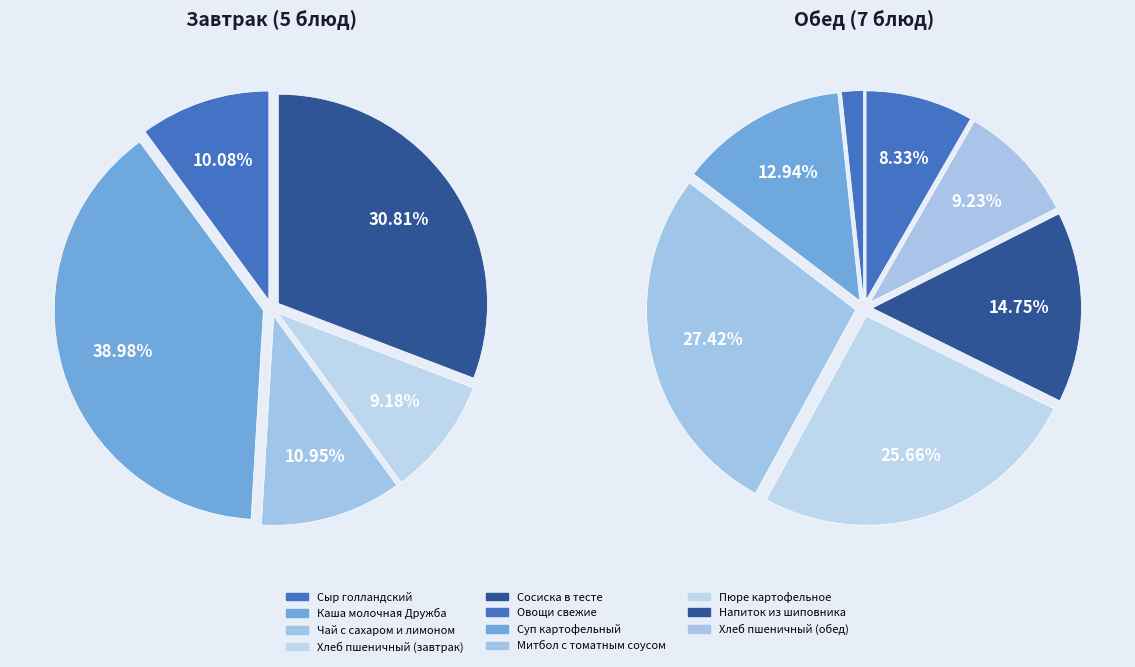

Do Каша молочная Дружба and Митбол с томатным соусом together represent more than half of the pie?

No